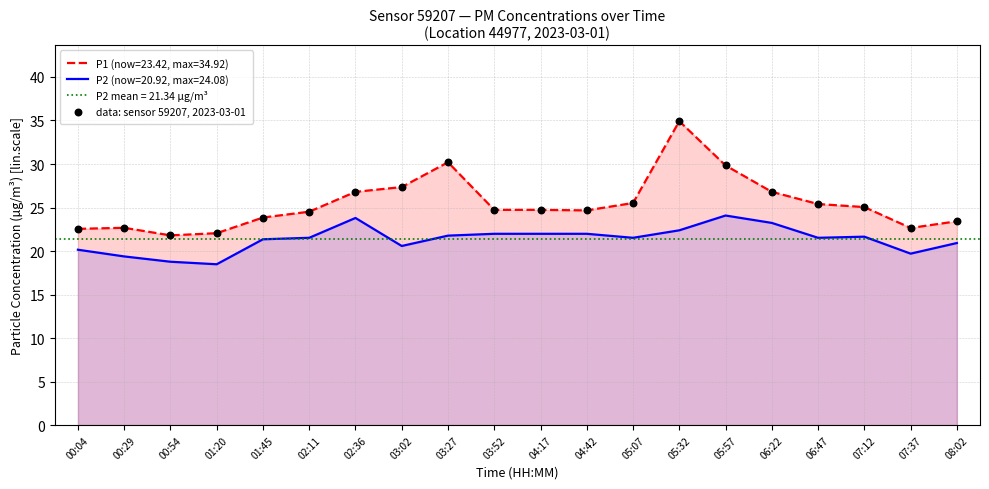

Which has a higher value, 05:07 or 00:04?

05:07